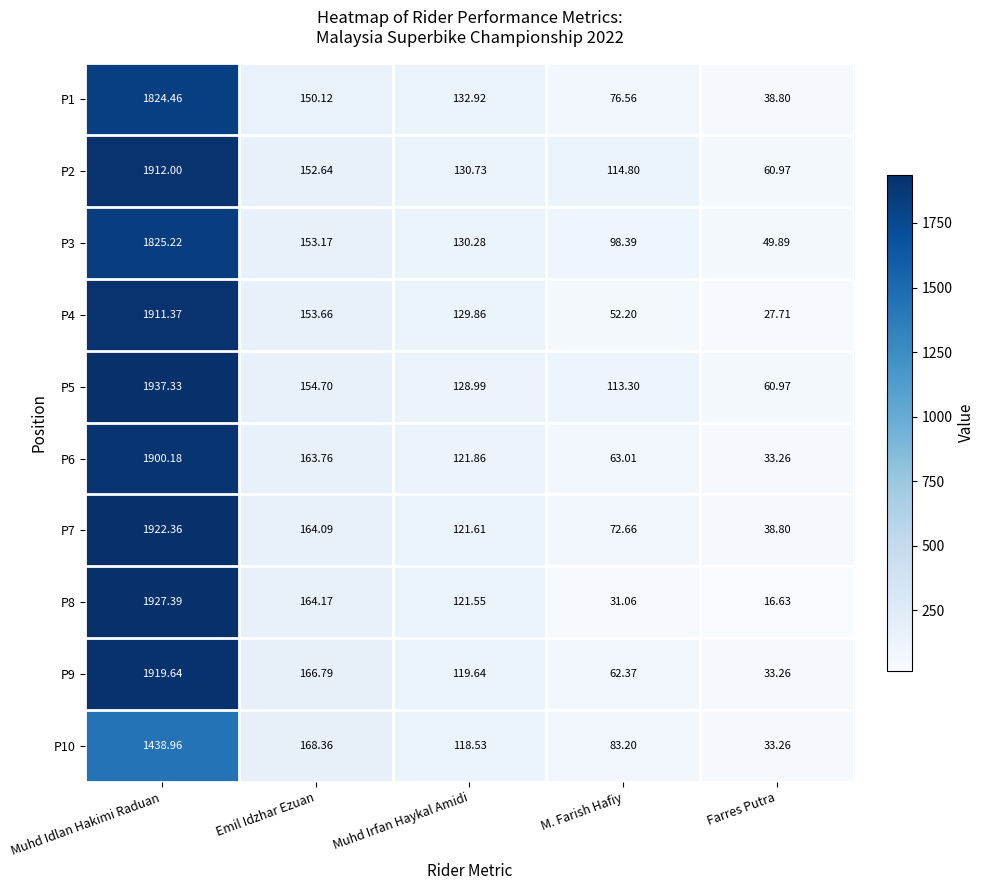

At which label does P3 reach its minimum?

Farres Putra